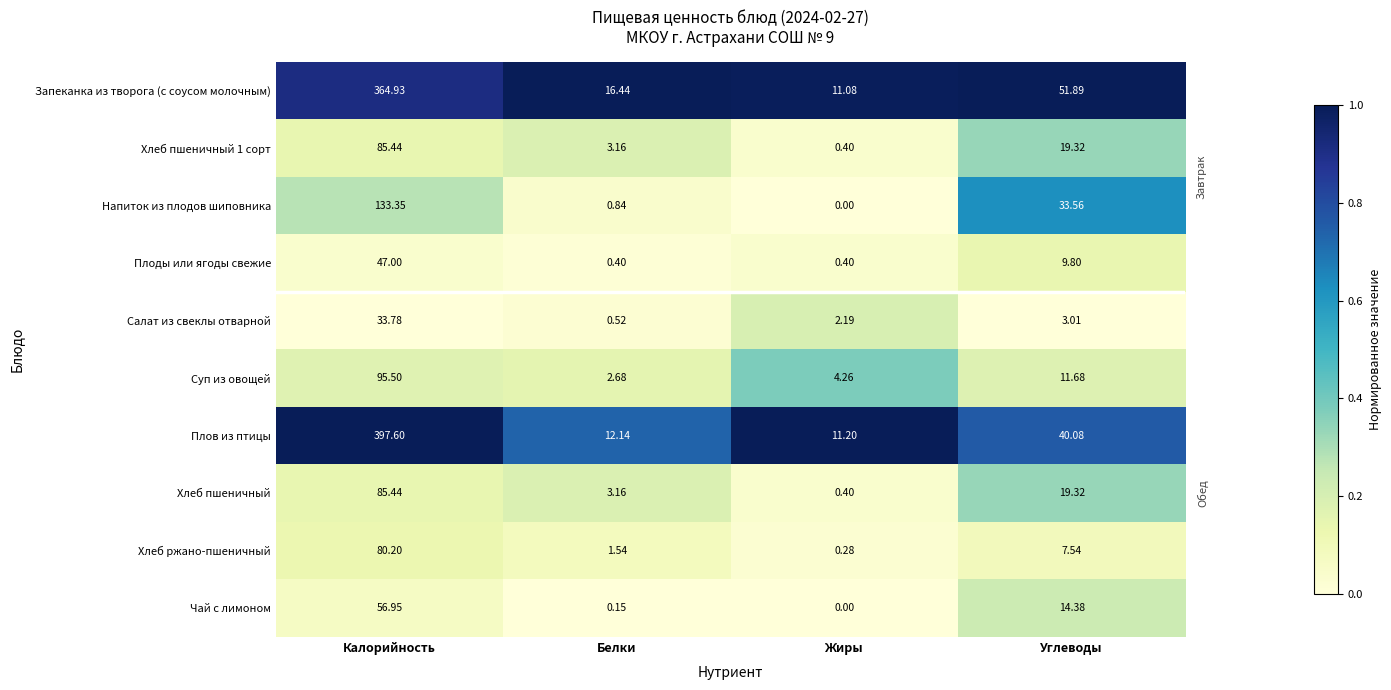

Is the value of Салат из свеклы отварной at Калорийность greater than the value of Напиток из плодов шиповника at Белки?

Yes